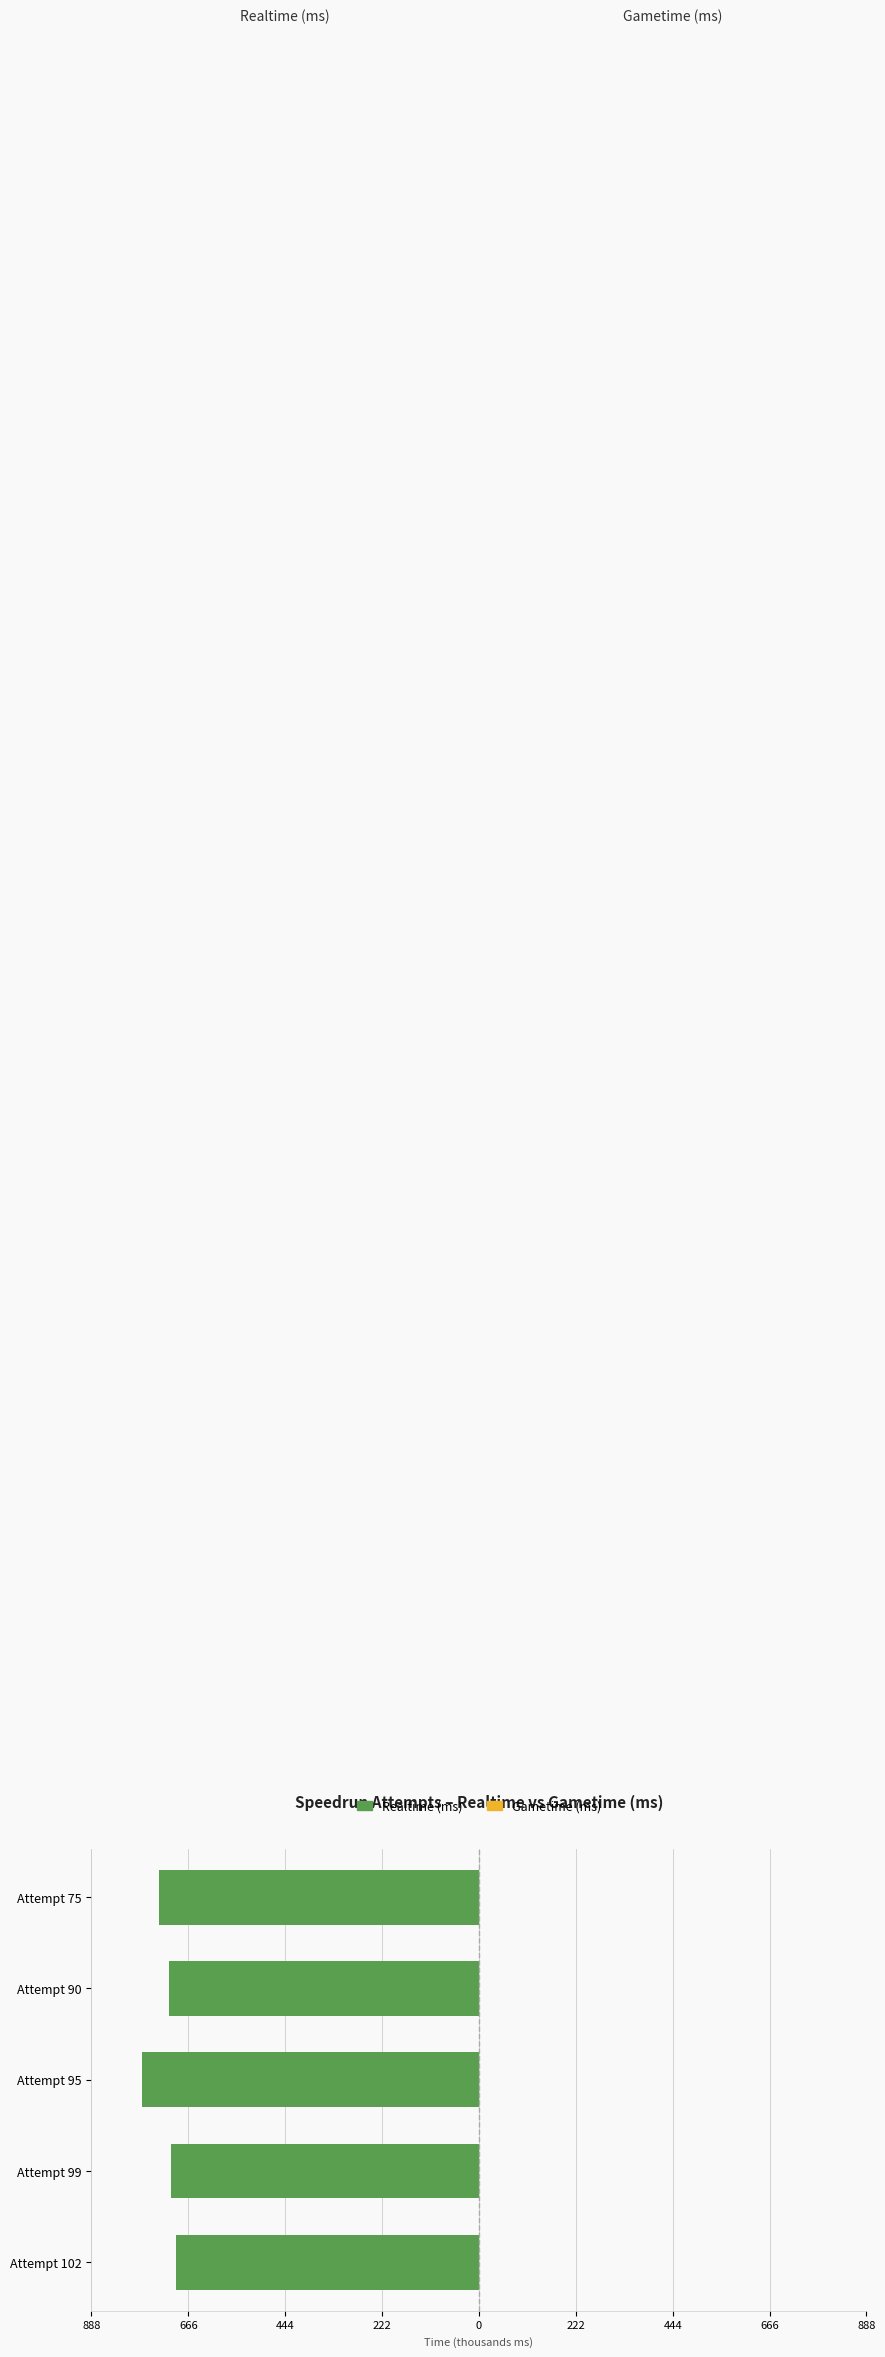

Does the chart contain any negative values?

Yes